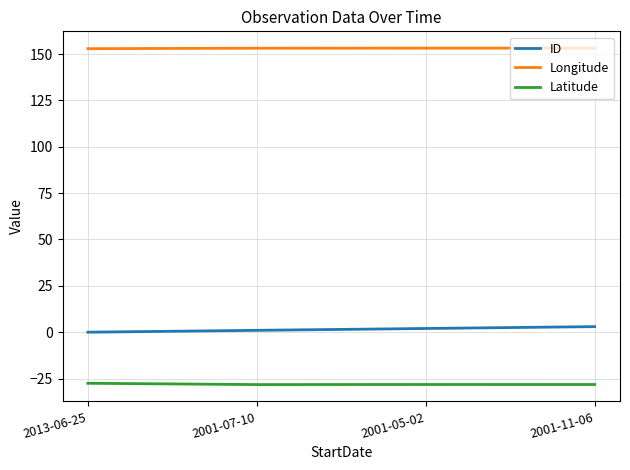

Rank the series by their average value, from highest to lowest.

Longitude, ID, Latitude